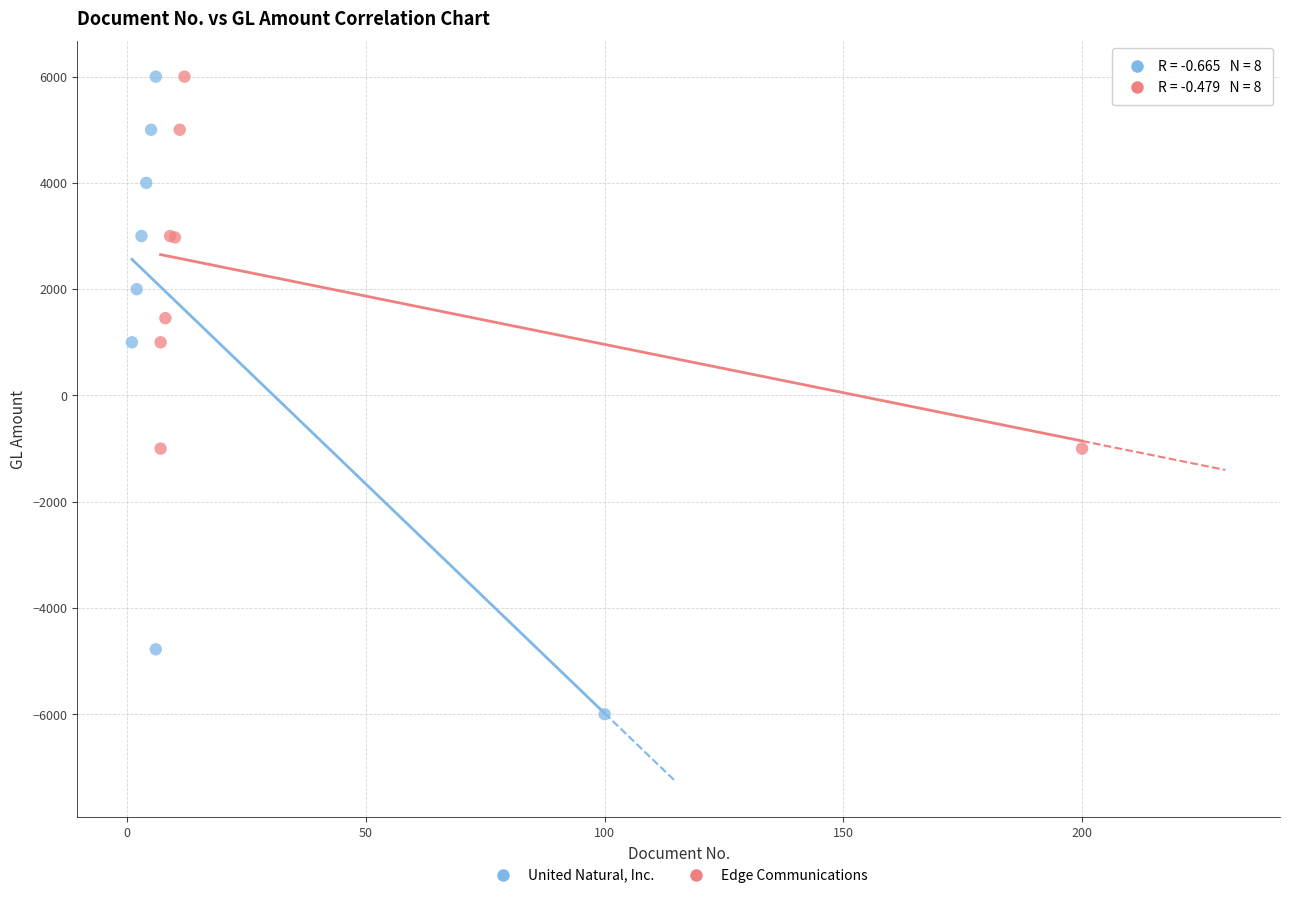

Which series has the largest Y range (max minus min)?

United Natural, Inc.